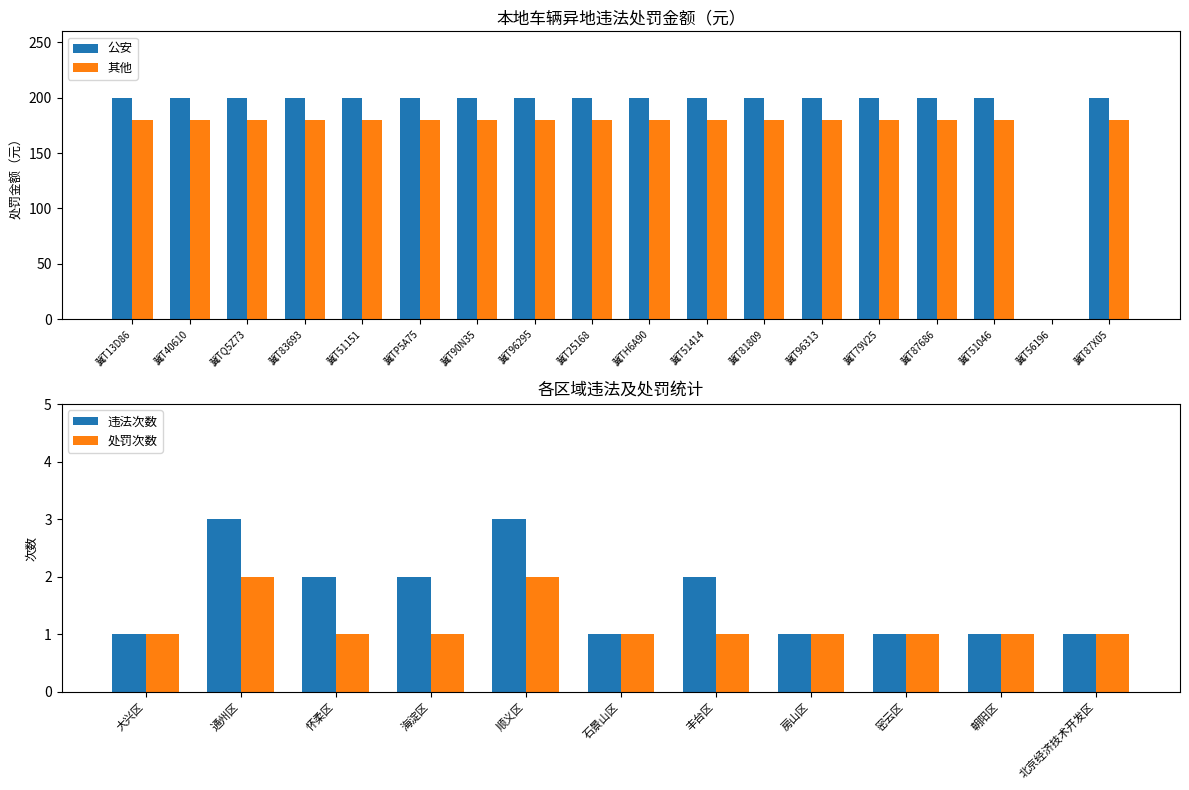

Between 冀T40610 and 冀TH6A90, which series saw the biggest shift?

公安